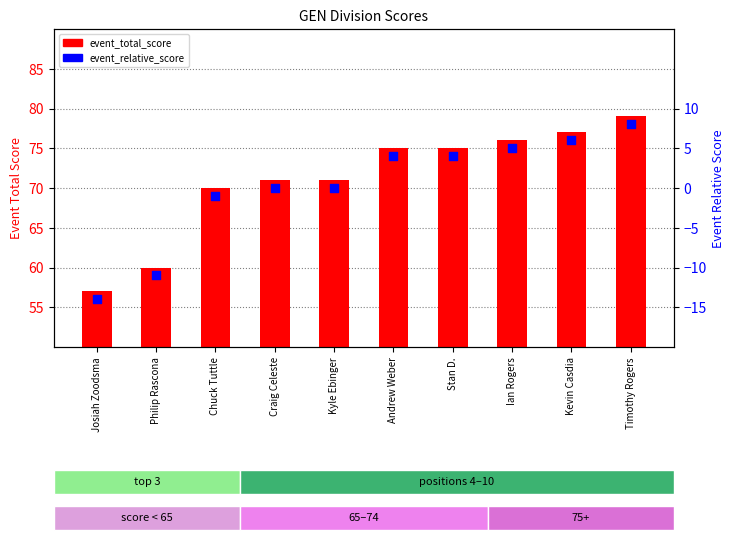

Which series has the largest total across all categories?

event_total_score